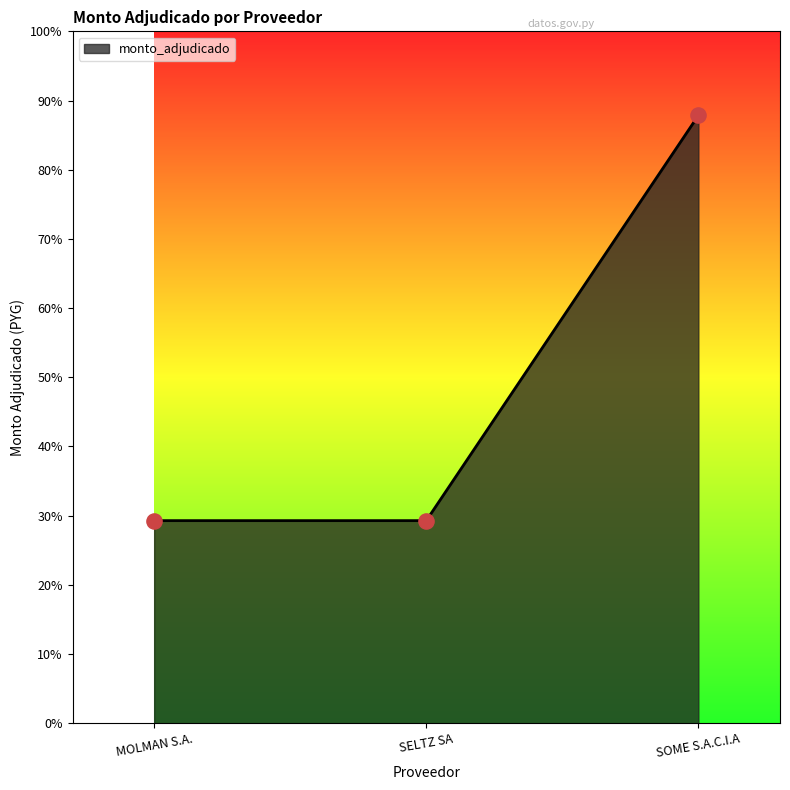

What is the change in value from MOLMAN S.A. to SOME S.A.C.I.A?

+5856000